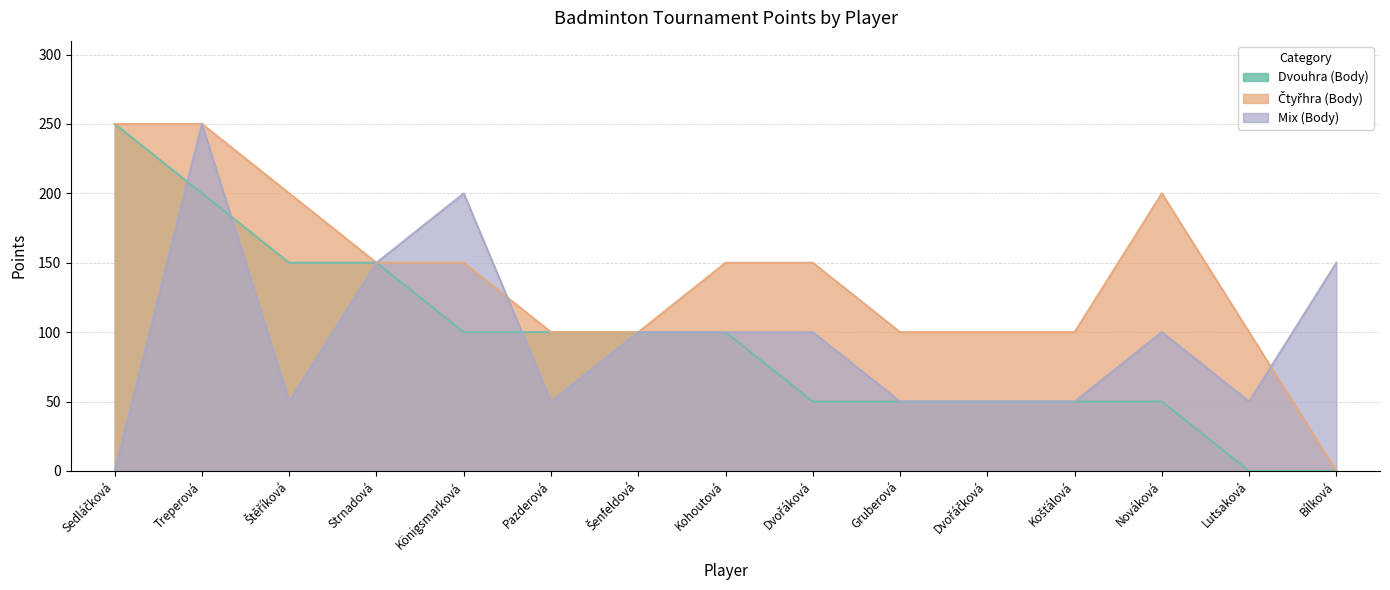

What is the spread (max minus min) of values at Königsmarková?

100